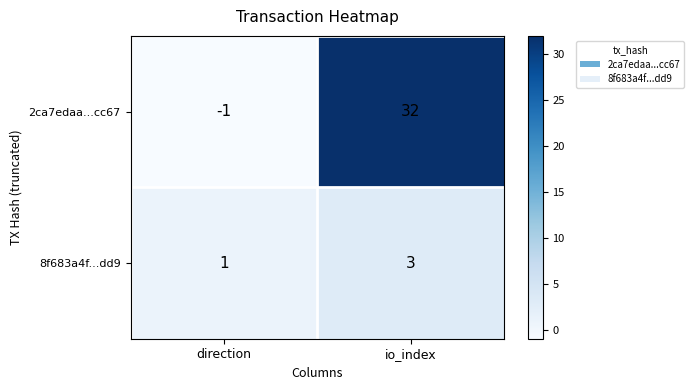

Between direction and io_index, which series saw the biggest shift?

2ca7edaa...cc67